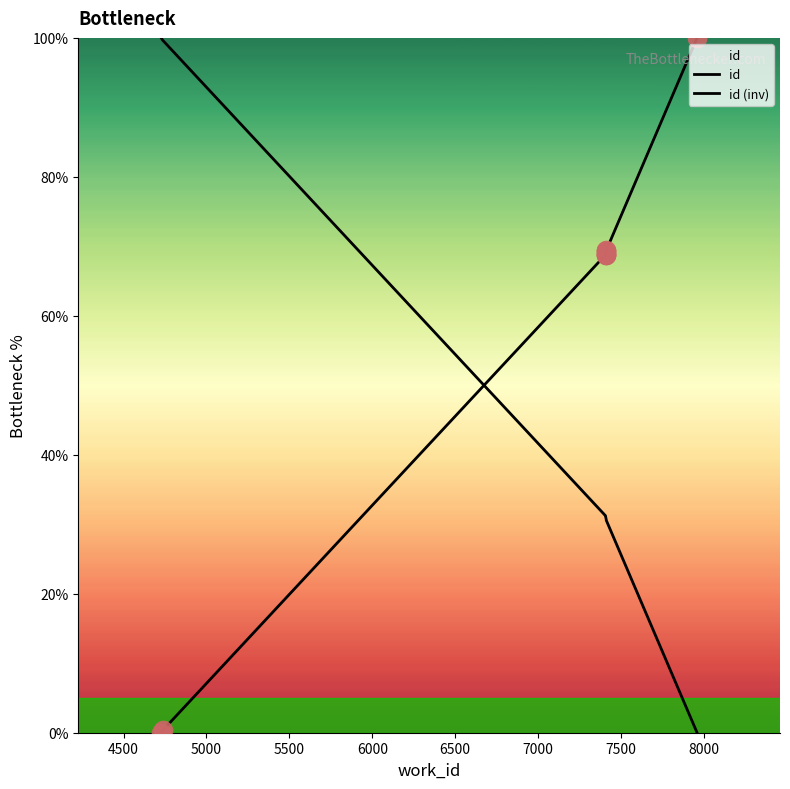

Which series contains the highest Y value?

id